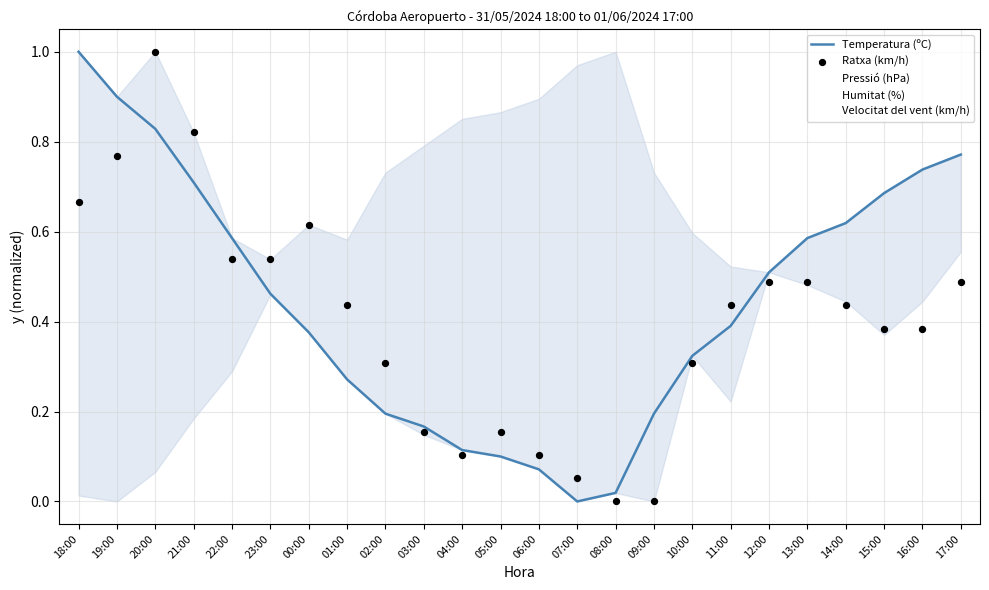

Which series has the largest total across all categories?

Temperatura (ºC)